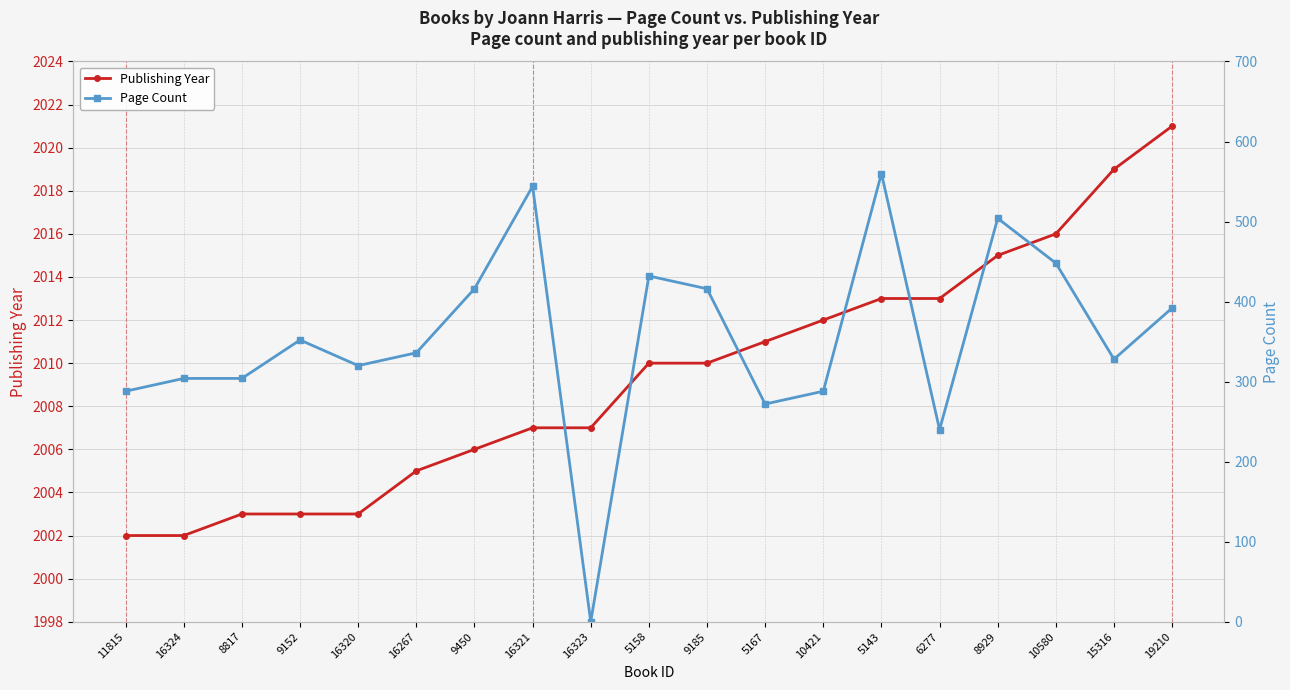

True or false: Publishing Year and Page Count intersect in this chart.

False